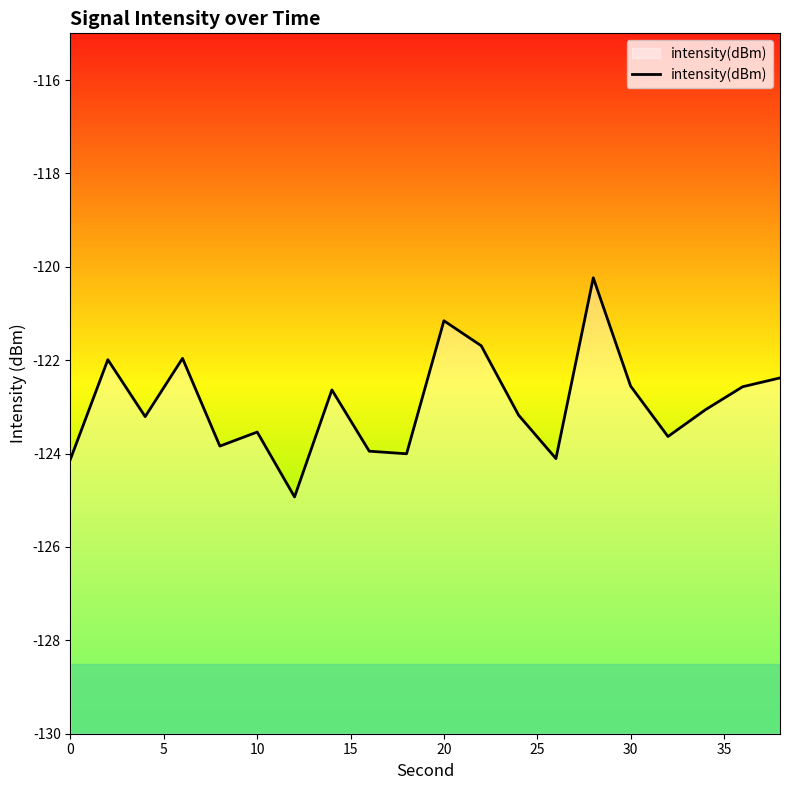

What is the difference between the values at 17 and 30?

1.9